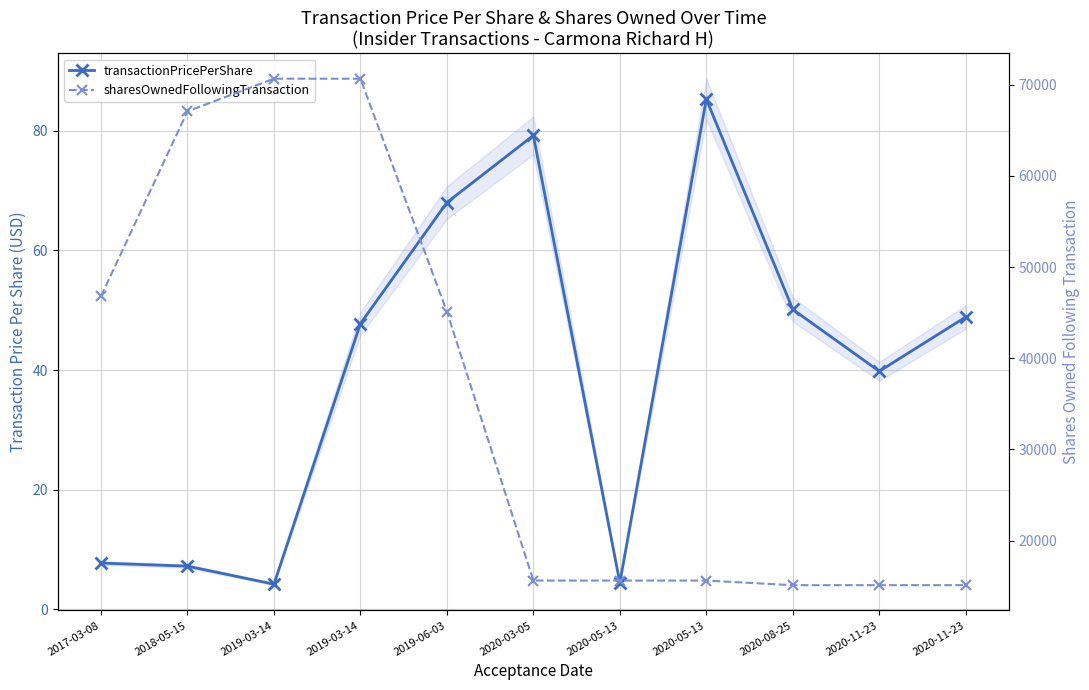

True or false: sharesOwnedFollowingTransaction has more than 1 interior local peaks.

False